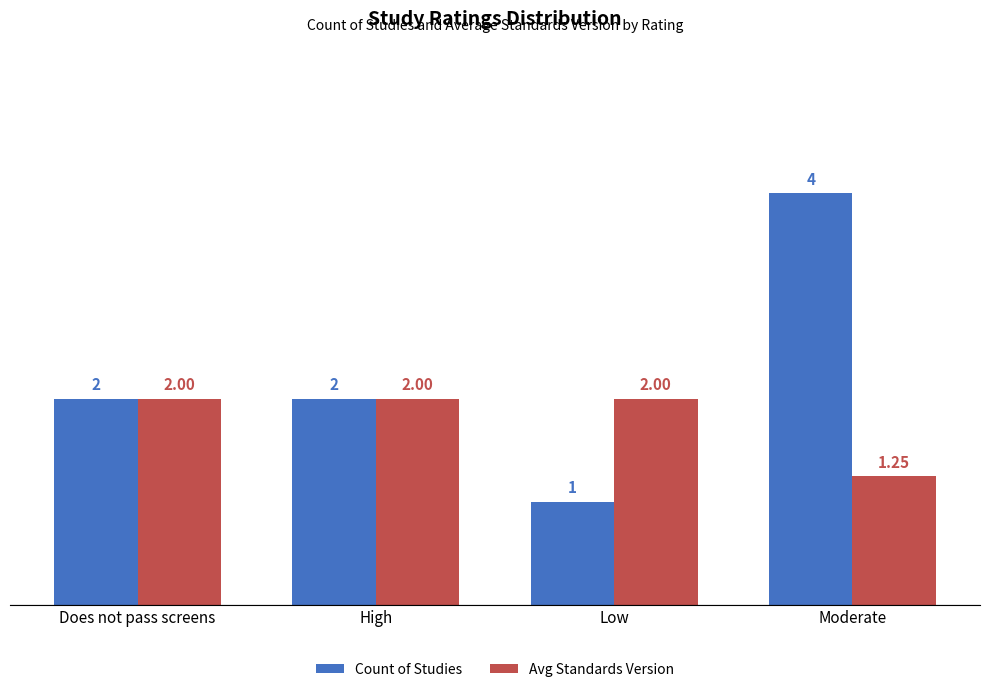

Which series has the largest total across all categories?

Count of Studies